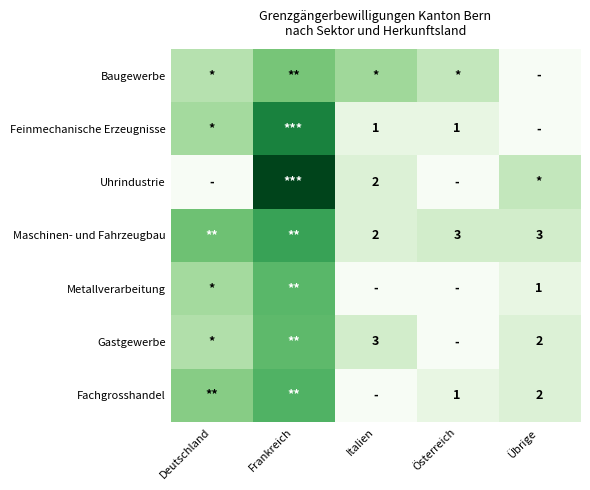

The value of Baugewerbe at Österreich is 2.8. True or false?

False